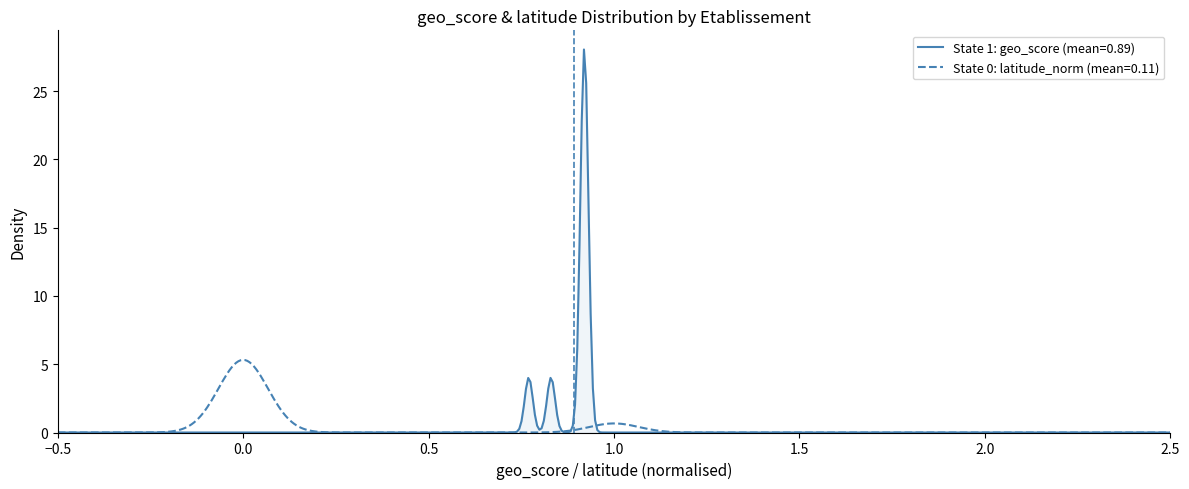

Which series has the widest spread of values?

State 1: geo_score (mean=0.89)